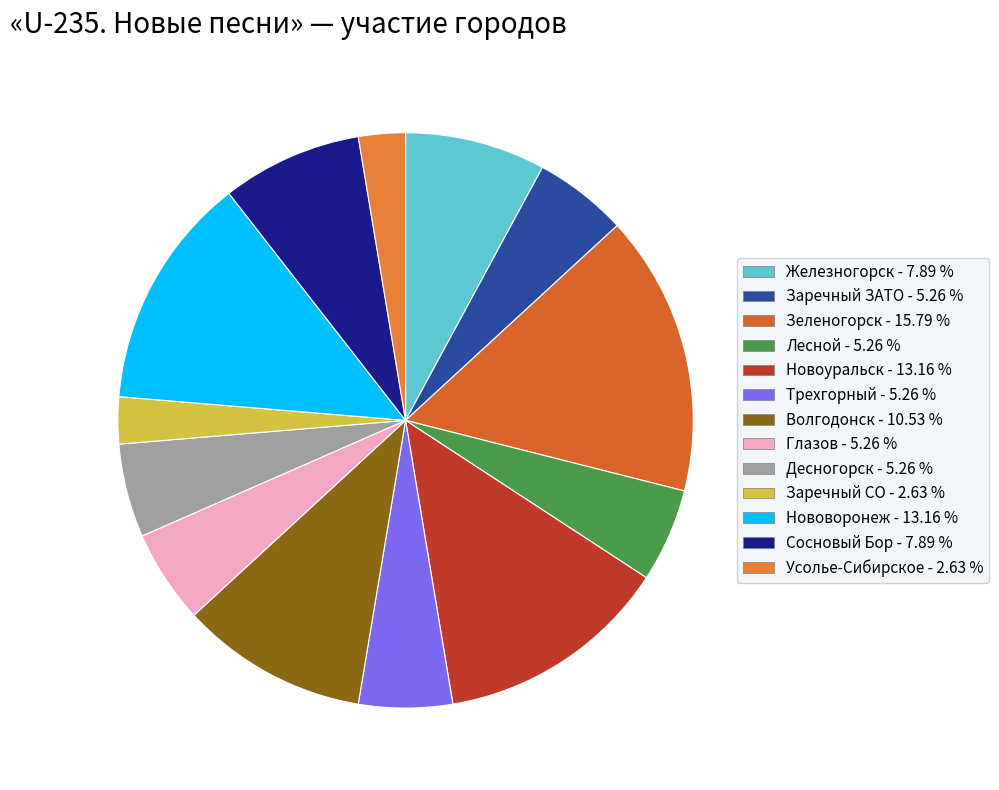

How many segments does this pie chart have?

13